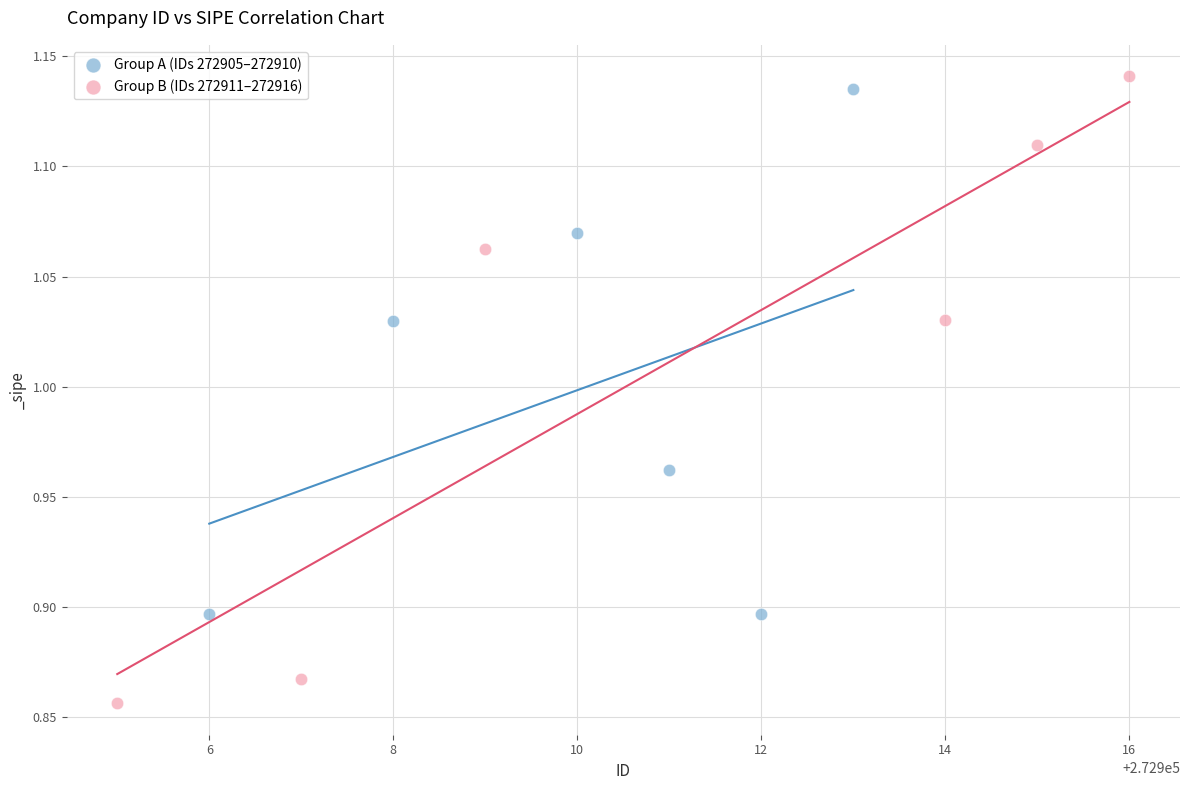

Which series contains the lowest Y value?

Group B (IDs 272911–272916)